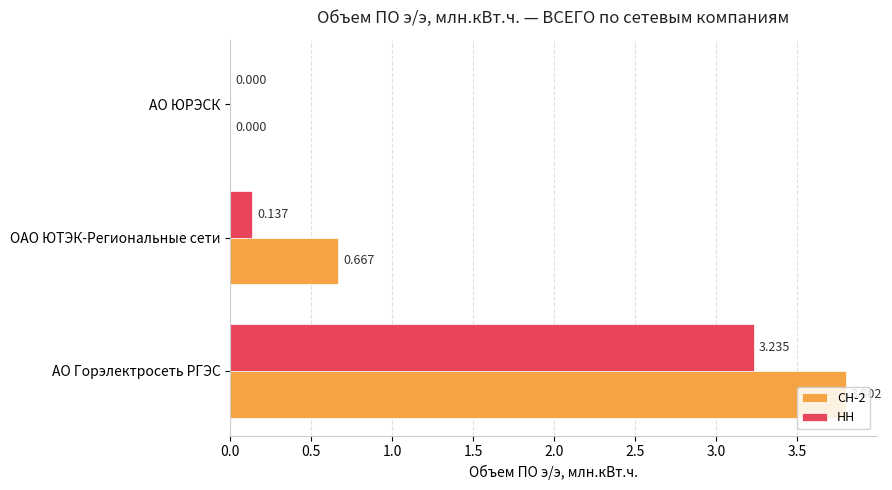

At which category is the sum across all series the highest?

АО Горэлектросеть РГЭС